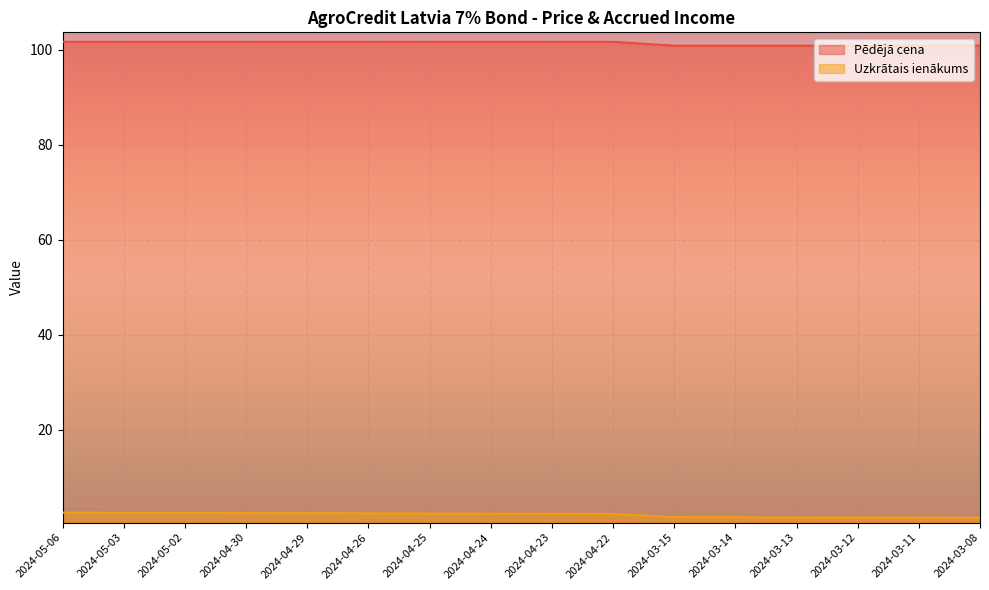

True or false: Pēdējā cena has a value of 158.3 at 2024-03-08.

False